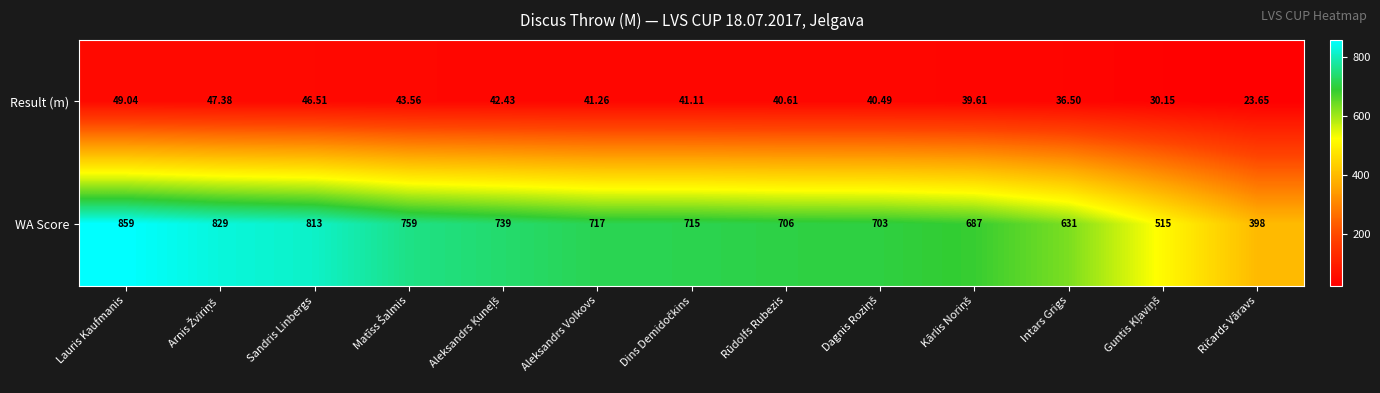

Between Aleksandrs Volkovs and Rūdolfs Rubezis, which series saw the biggest shift?

WA Score